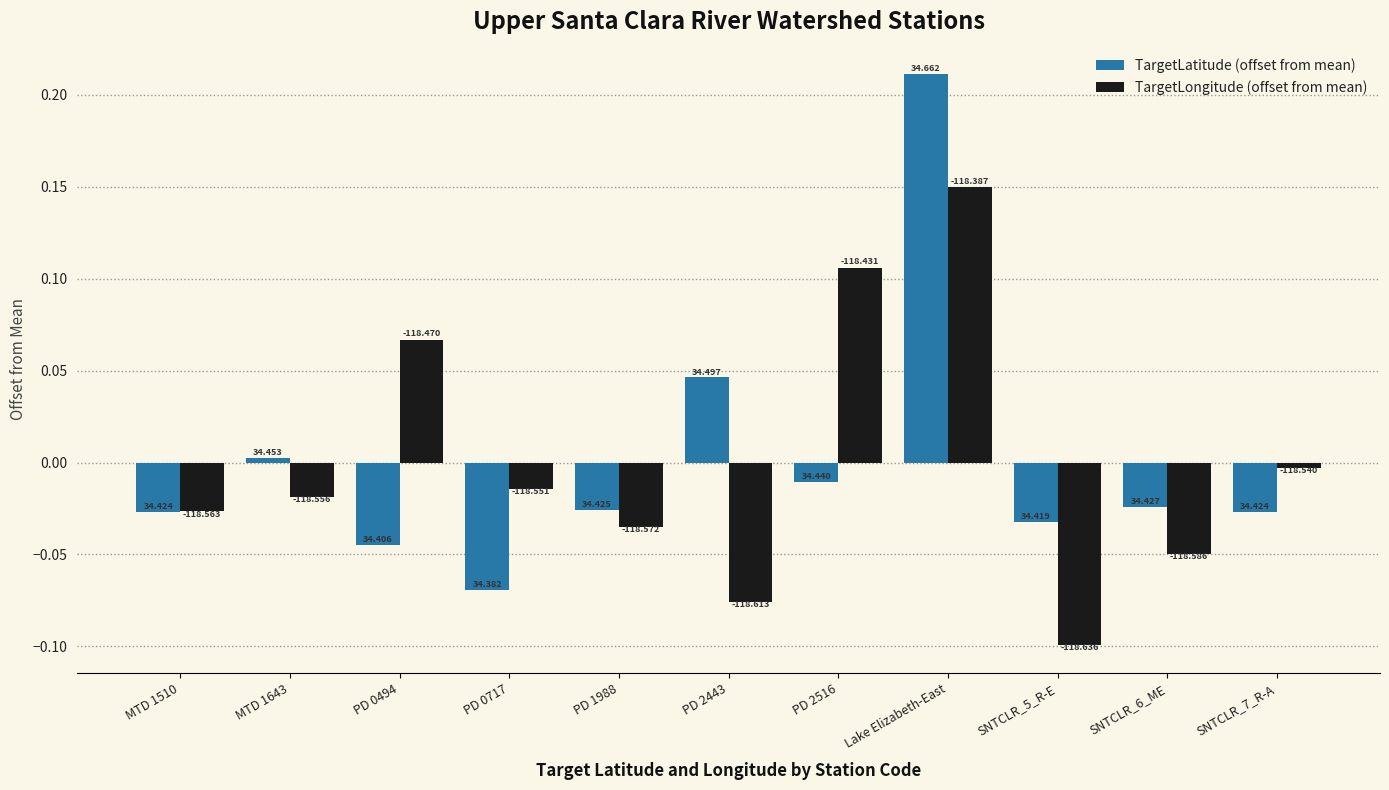

Which series has the largest total across all categories?

TargetLongitude (offset from mean)